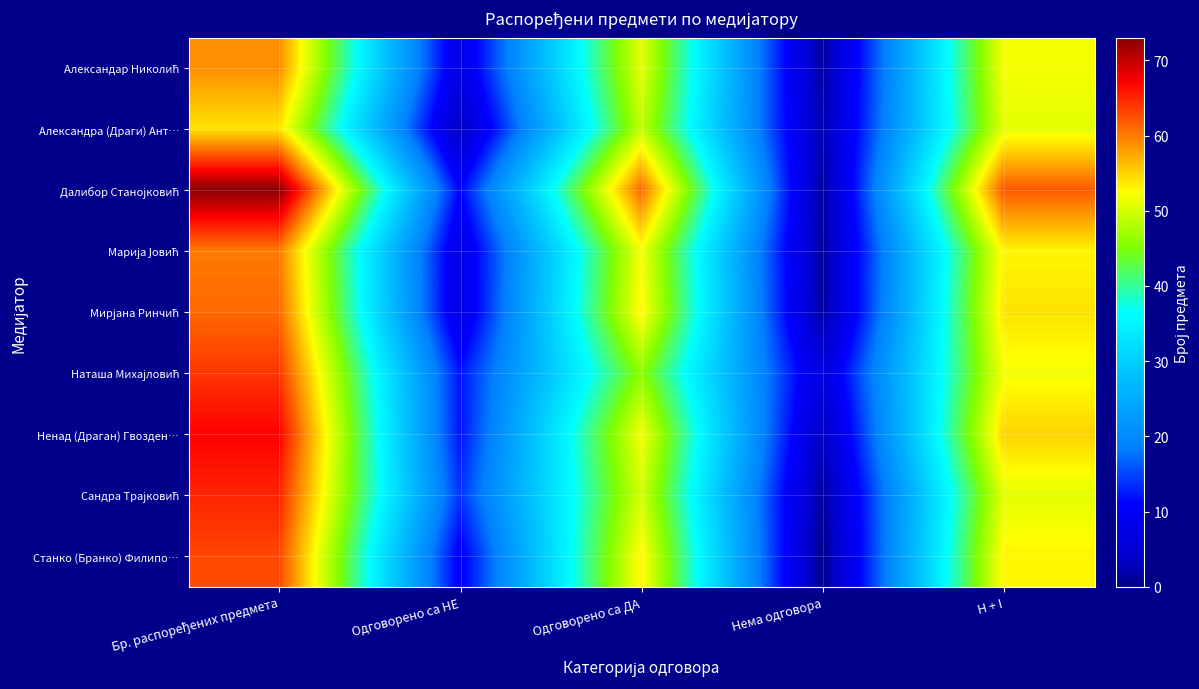

Which series has the largest total across all categories?

Далибор Станојковић